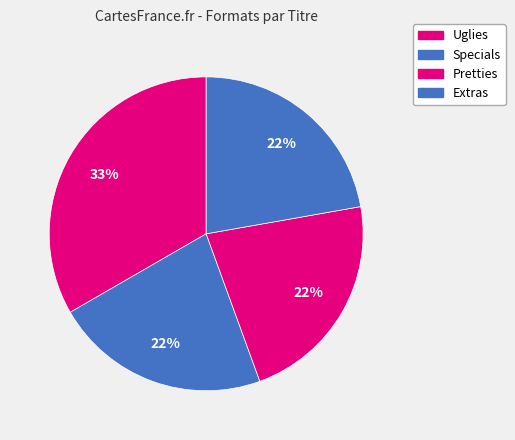

Does Uglies account for over 50% of the chart?

No